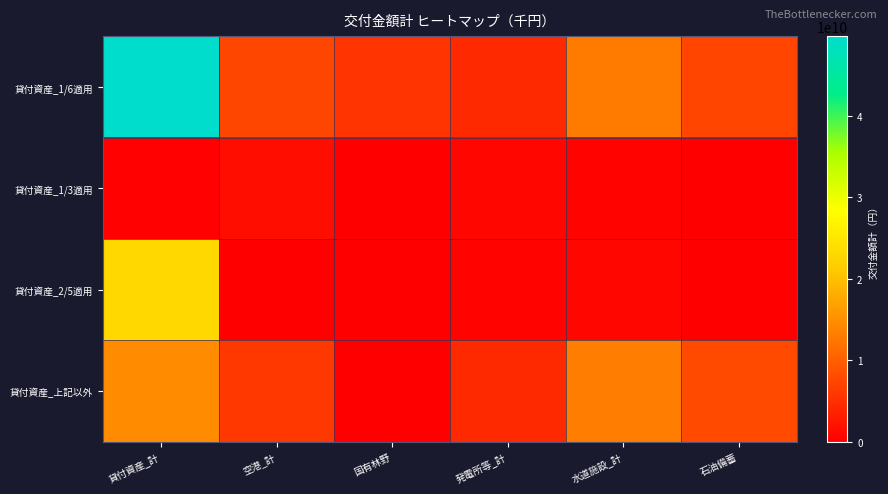

How many distinct data groups are displayed?

4